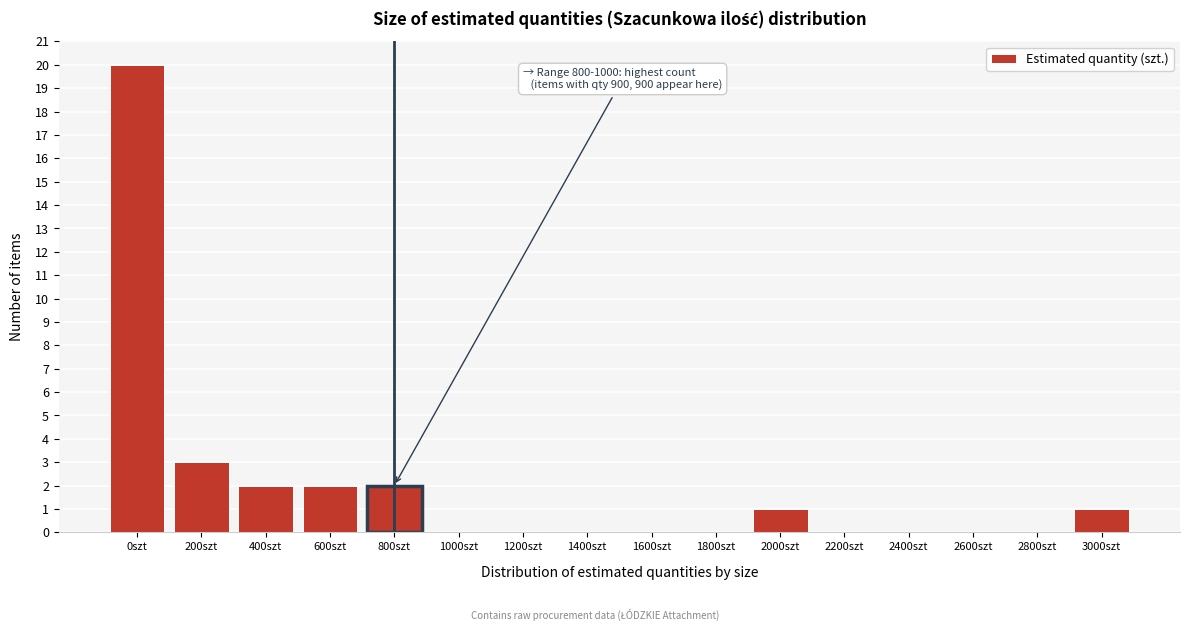

Reading left to right, transcribe all the data shown in this chart.

0szt=20	200szt=3	400szt=2	600szt=2	800szt=2	1000szt=0	1200szt=0	1400szt=0	1600szt=0	1800szt=0	2000szt=1	2200szt=0	2400szt=0	2600szt=0	2800szt=0	3000szt=1